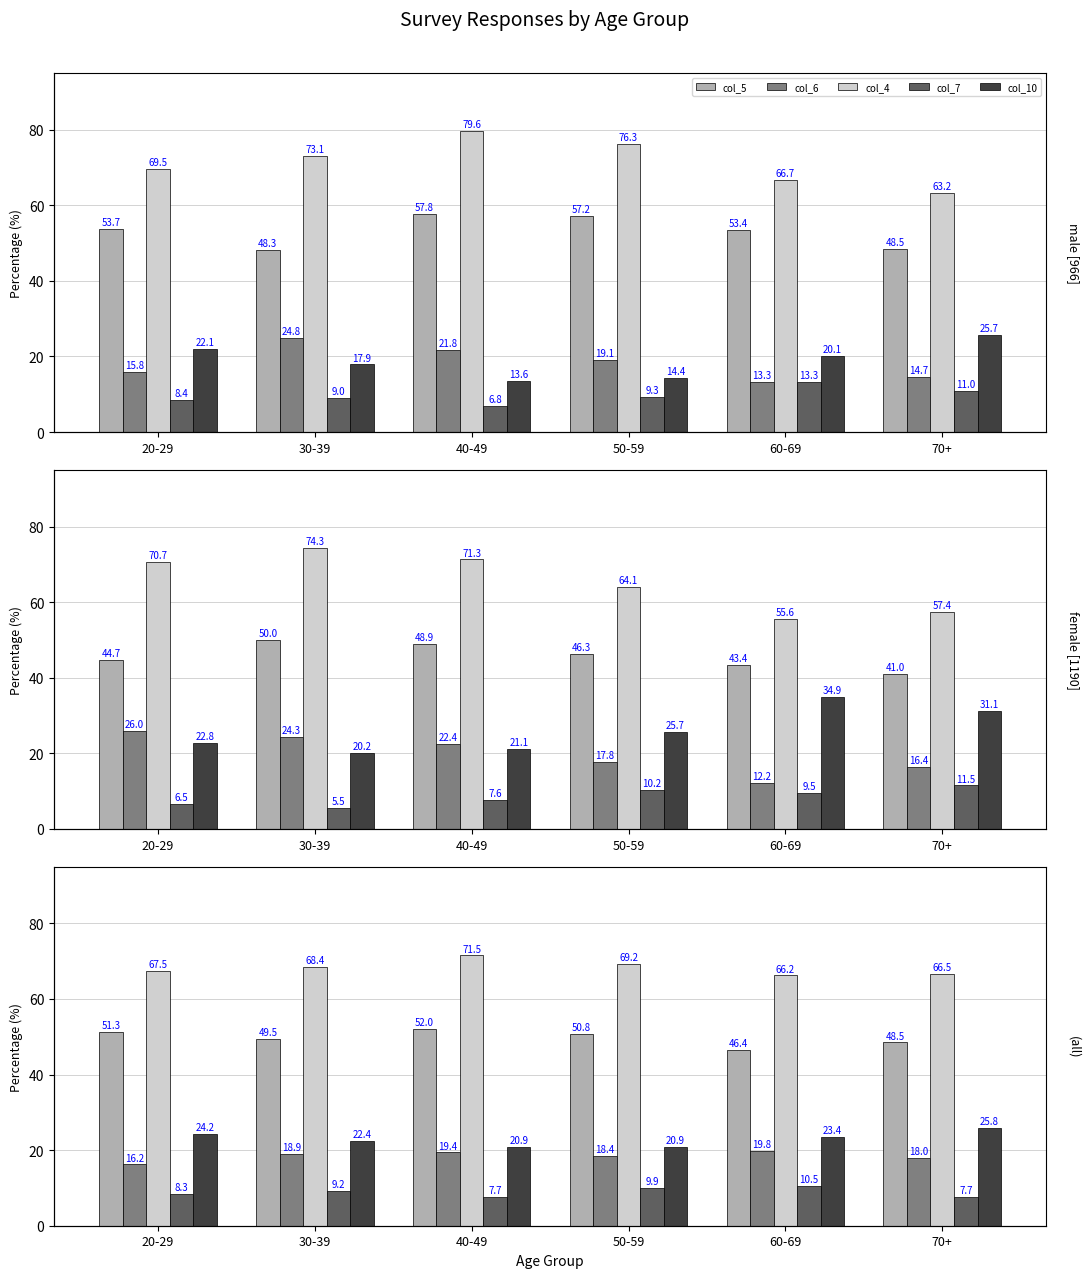

What position from the right is 50-59?

3